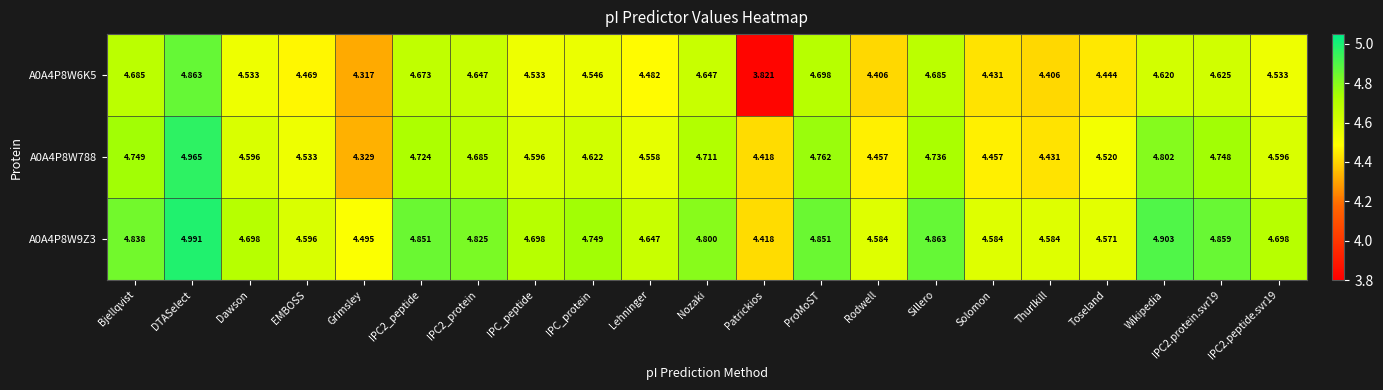

Which category has the lowest value in the A0A4P8W788 series?

Grimsley